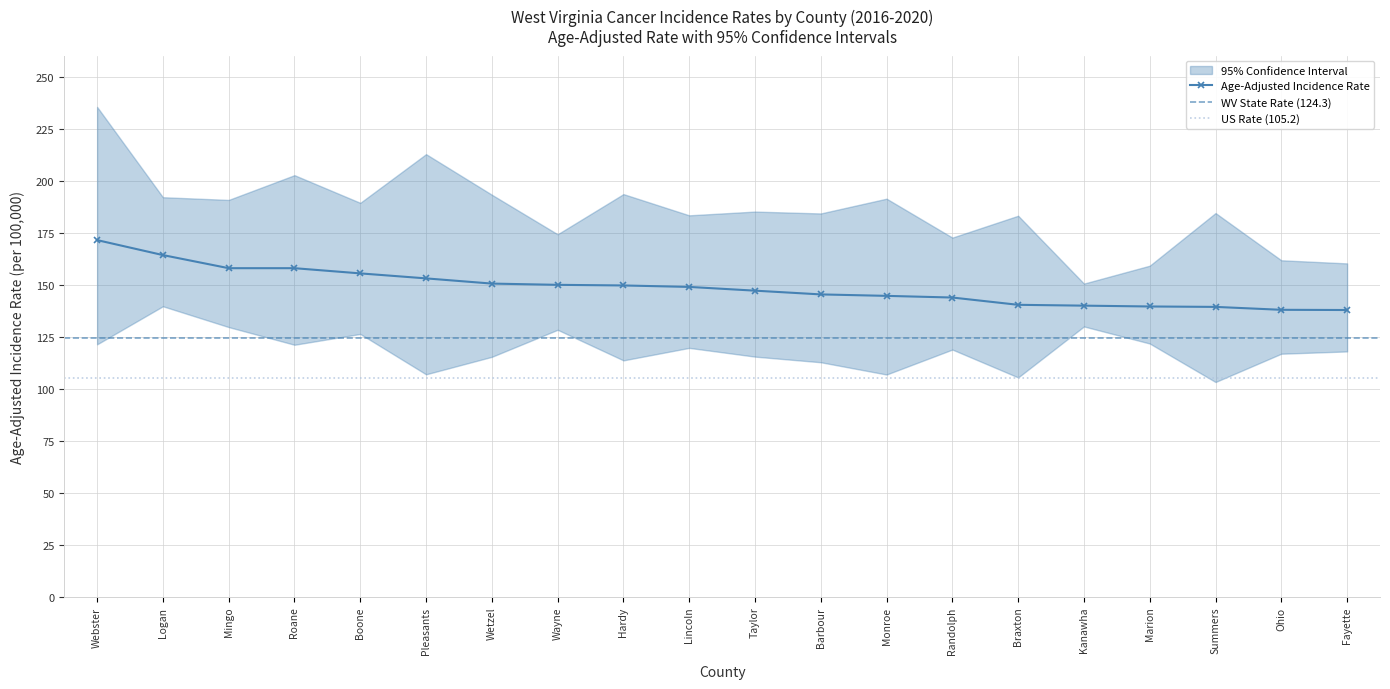

Rank the series by their maximum value, from highest to lowest.

Upper 95% CI, Age-Adjusted Rate, Lower 95% CI